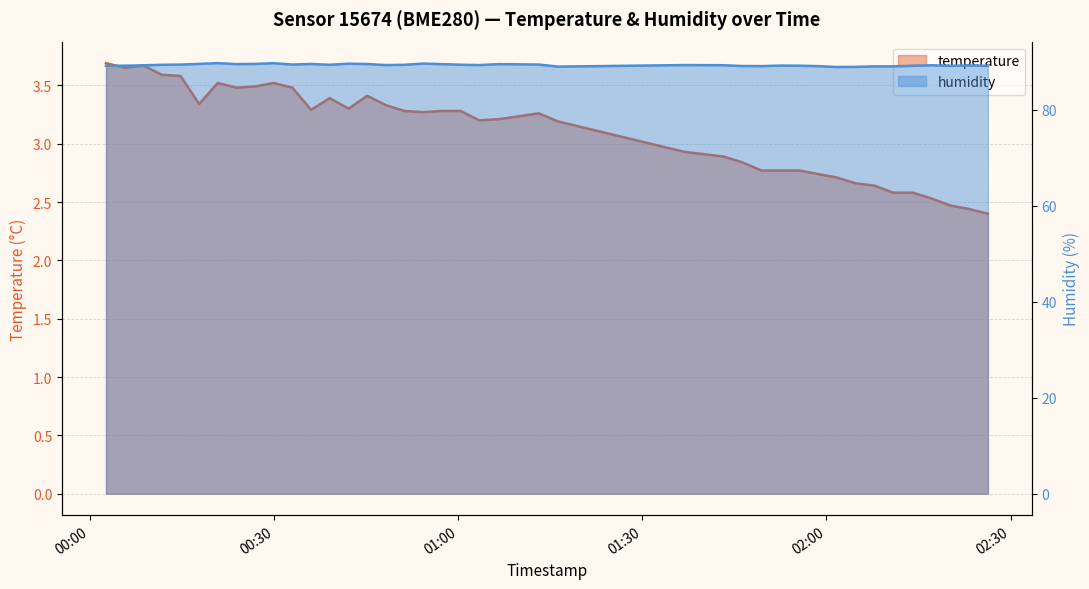

How many interior local valleys does the temperature series have?

7